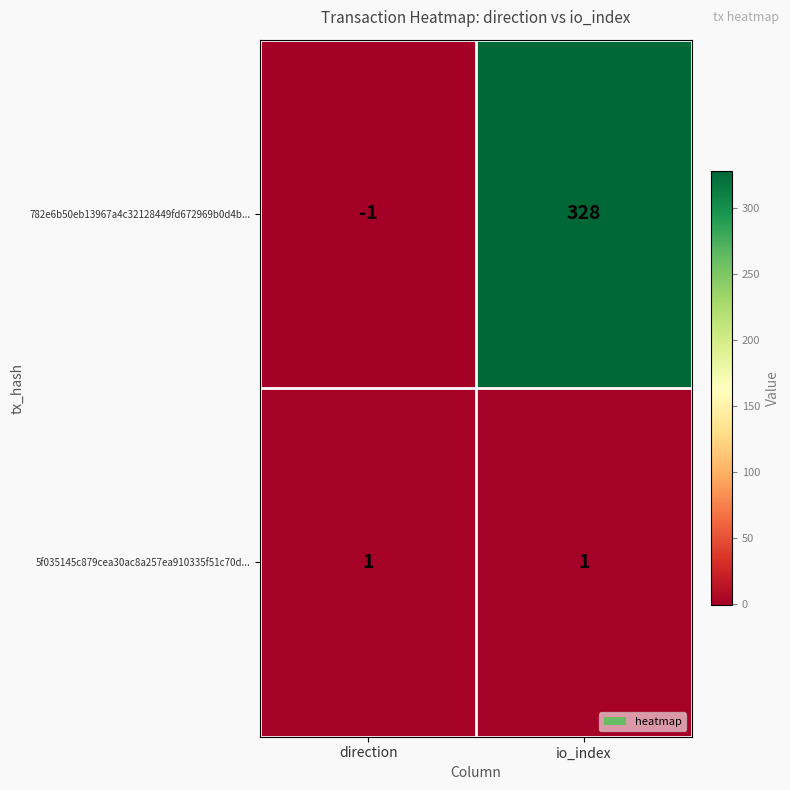

Is it true that 782e6b50eb13967a4c32128449fd672969b0d4b... equals -2 at direction?

False